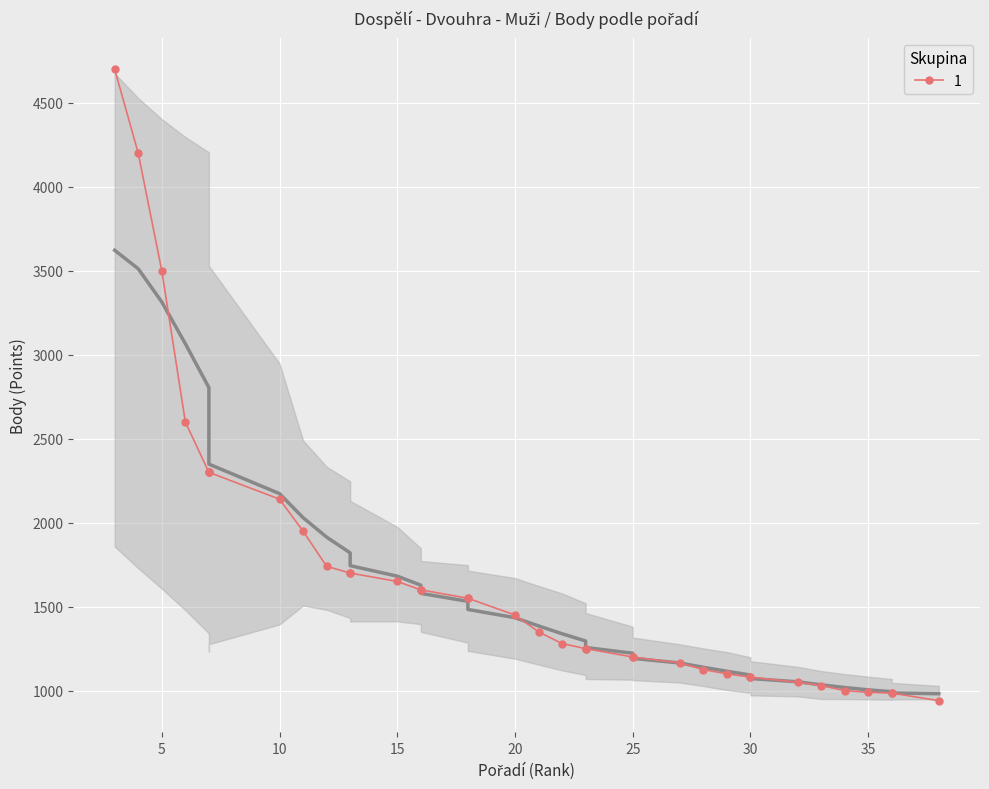

Which has a higher value, 20 or 22?

20